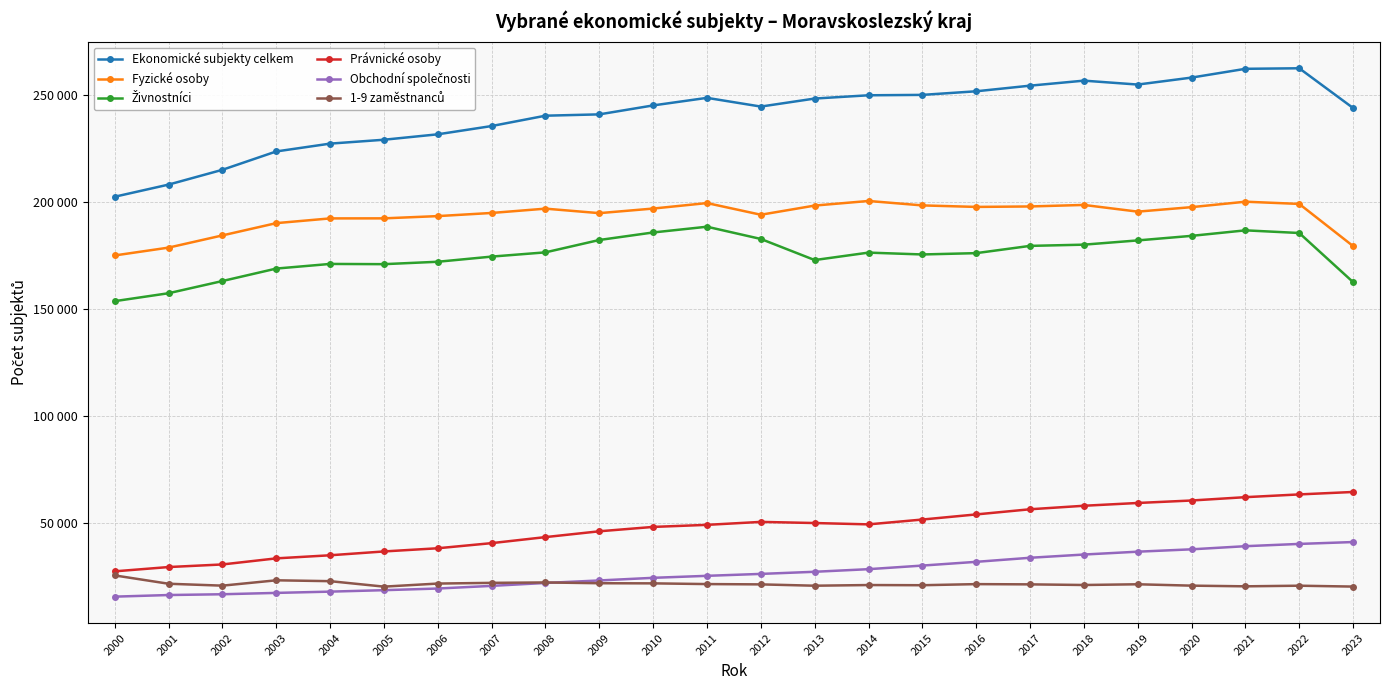

The 1-9 zaměstnanců series shows 34835 at 2002. True or false?

False